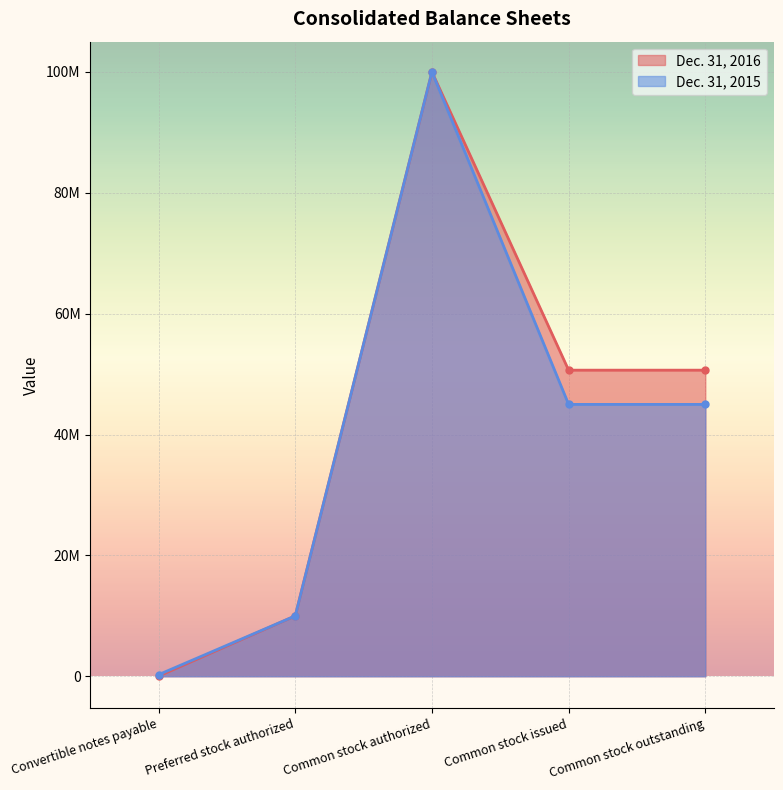

What are all the series names shown in the legend?

Dec. 31, 2016, Dec. 31, 2015